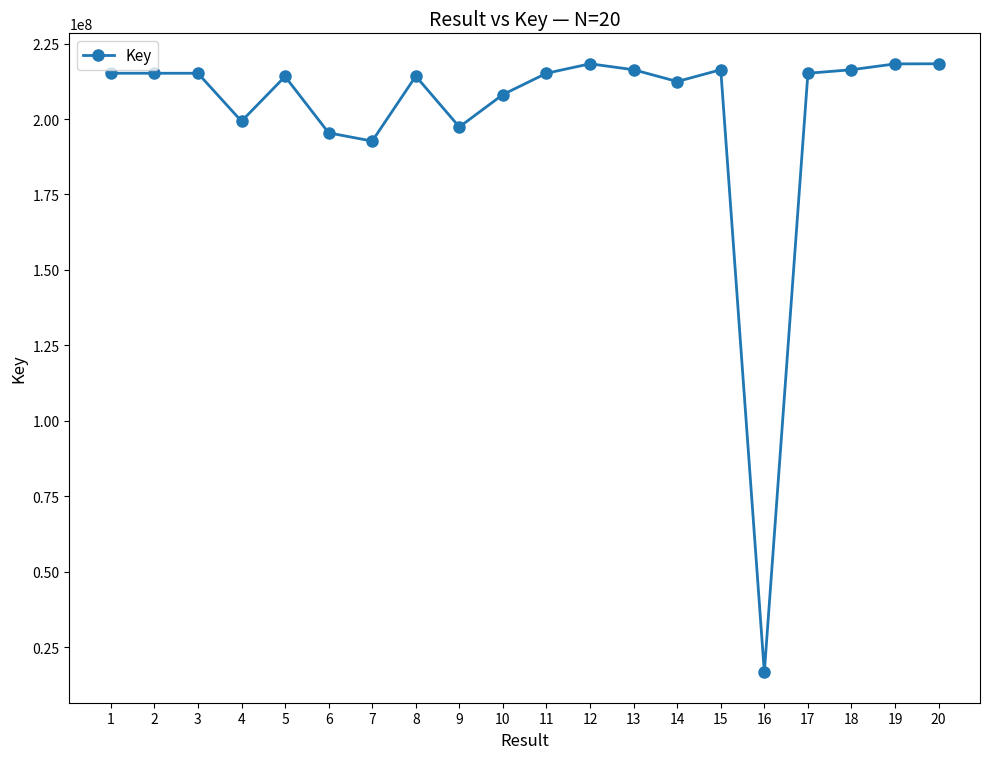

What is the value of the 18th point from the left?

216353266